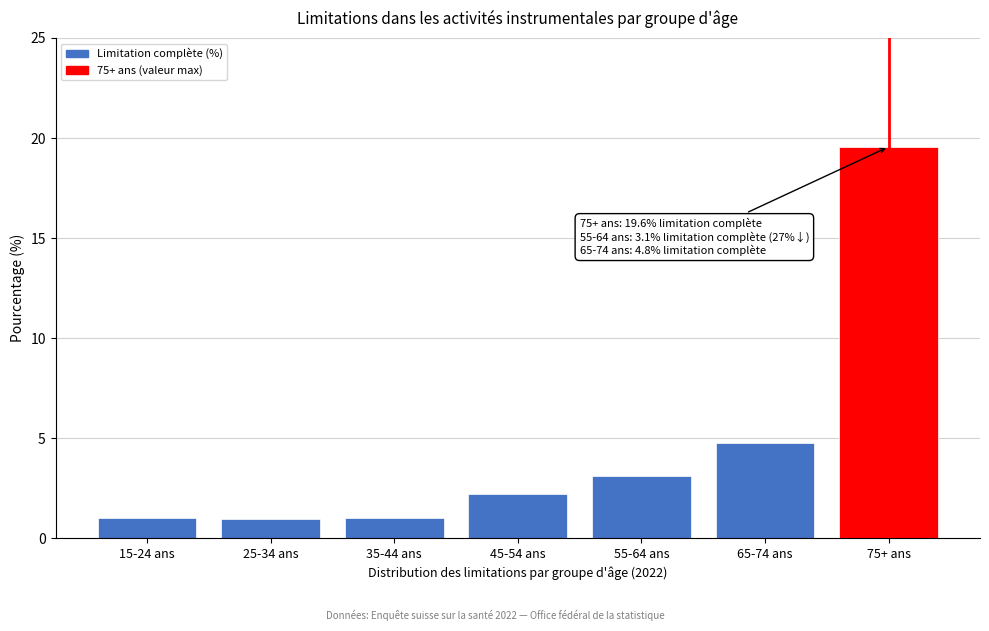

Reading right to left, what are all the values shown in this chart?

19.6	4.8	3.1	2.2	1.0	1.0	1.0